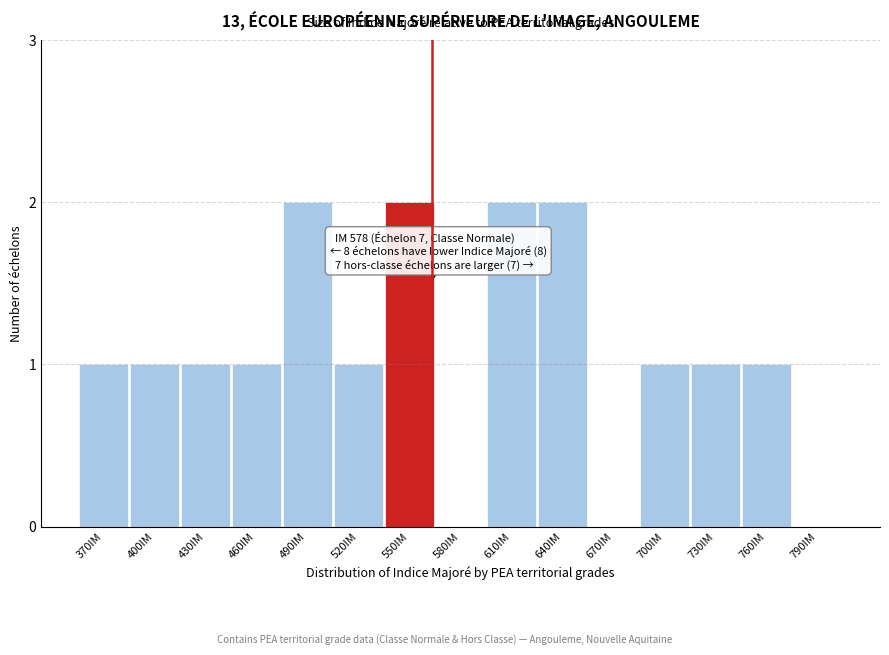

Reading right to left, extract all data points from this chart.

790IM=0	760IM=1	730IM=1	700IM=1	670IM=0	640IM=2	610IM=2	580IM=0	550IM=2	520IM=1	490IM=2	460IM=1	430IM=1	400IM=1	370IM=1